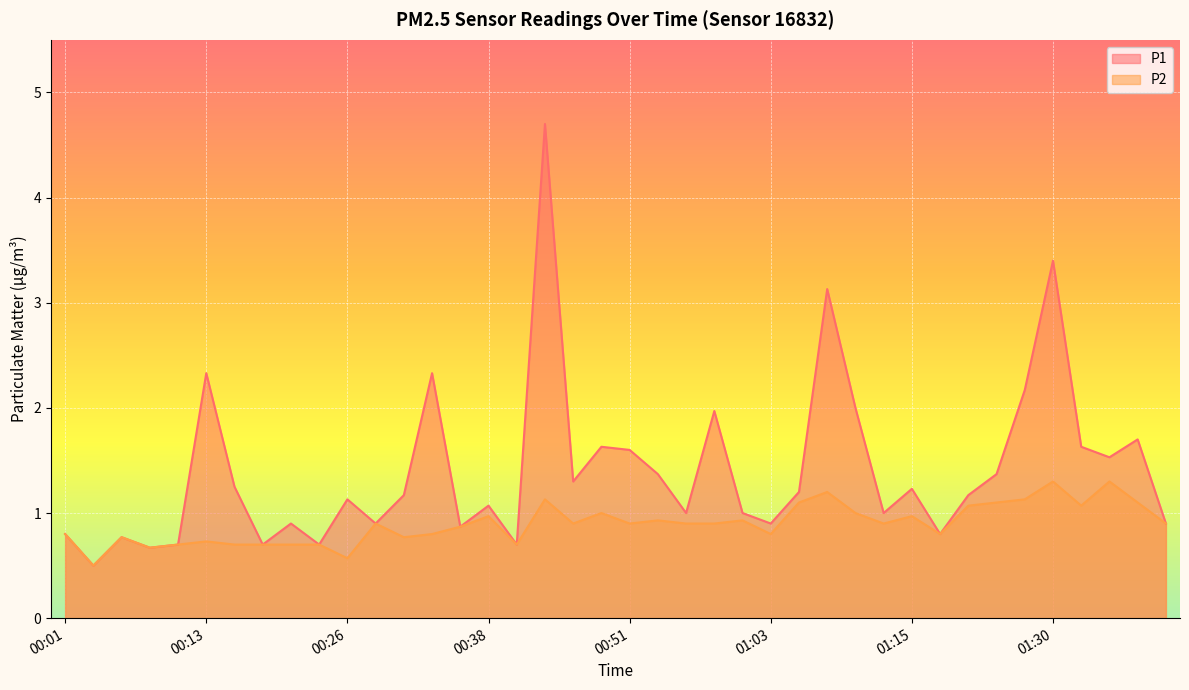

Is it true that P2 equals 1.1 at 01:28?

True